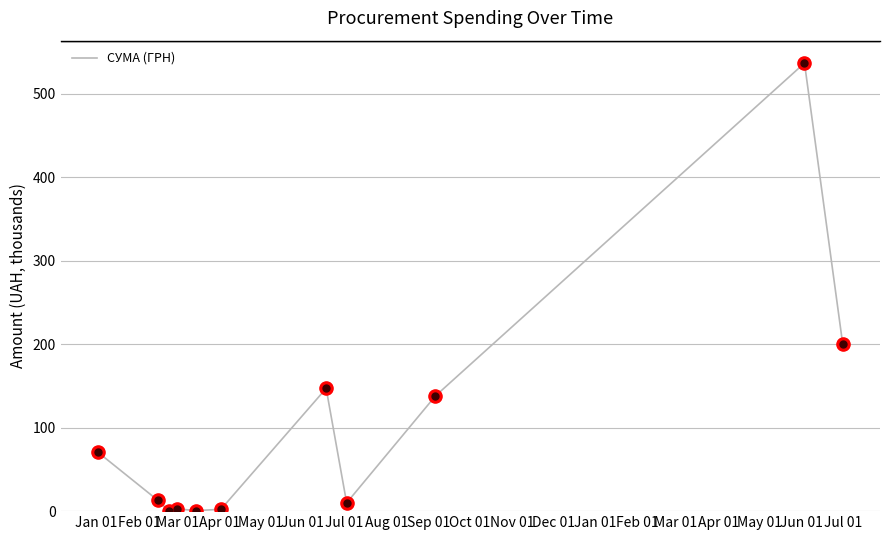

What is the greatest value displayed?

536.6